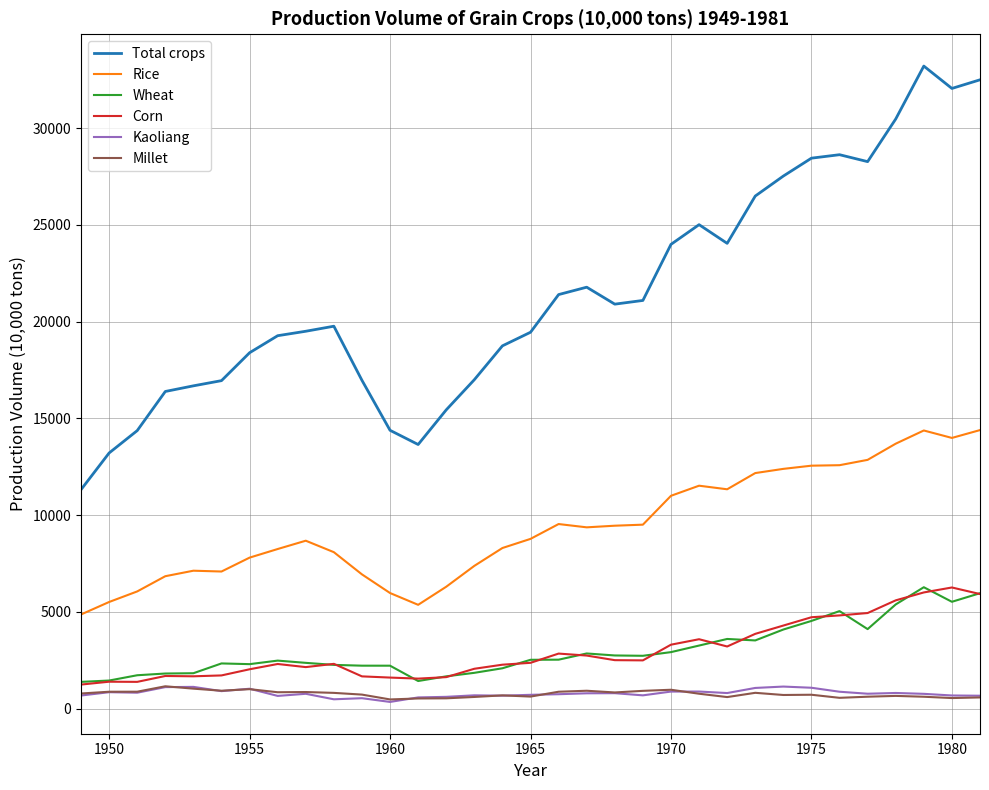

What are all the series names shown in the legend?

Total crops, Rice, Wheat, Corn, Kaoliang, Millet